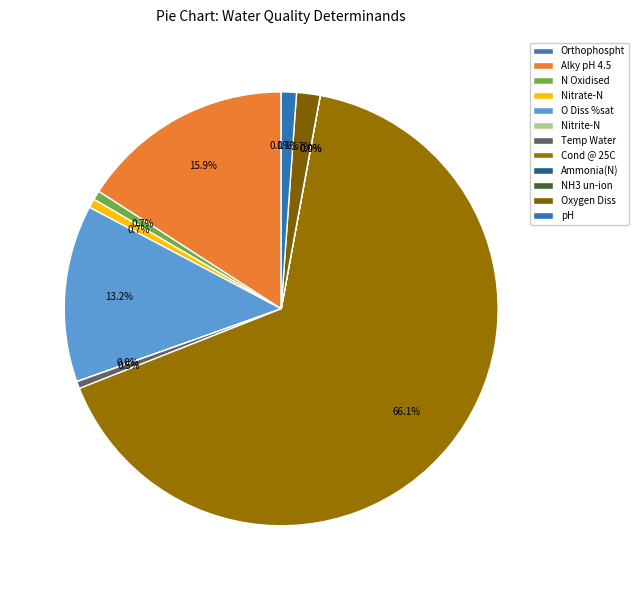

Count the number of slices in the pie.

12